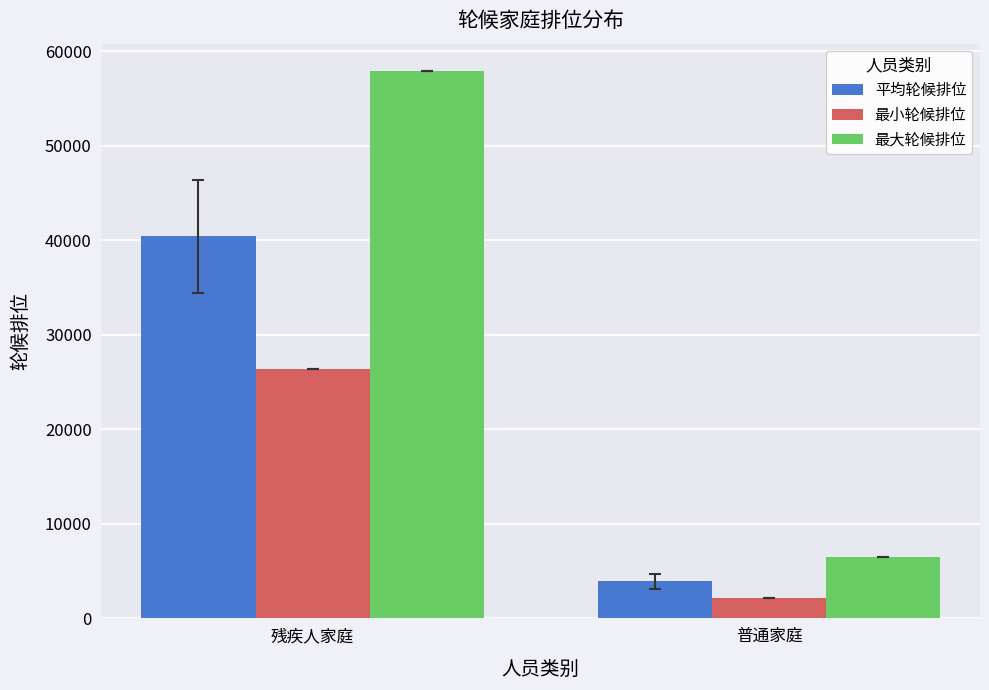

How many series are shown in this chart?

3